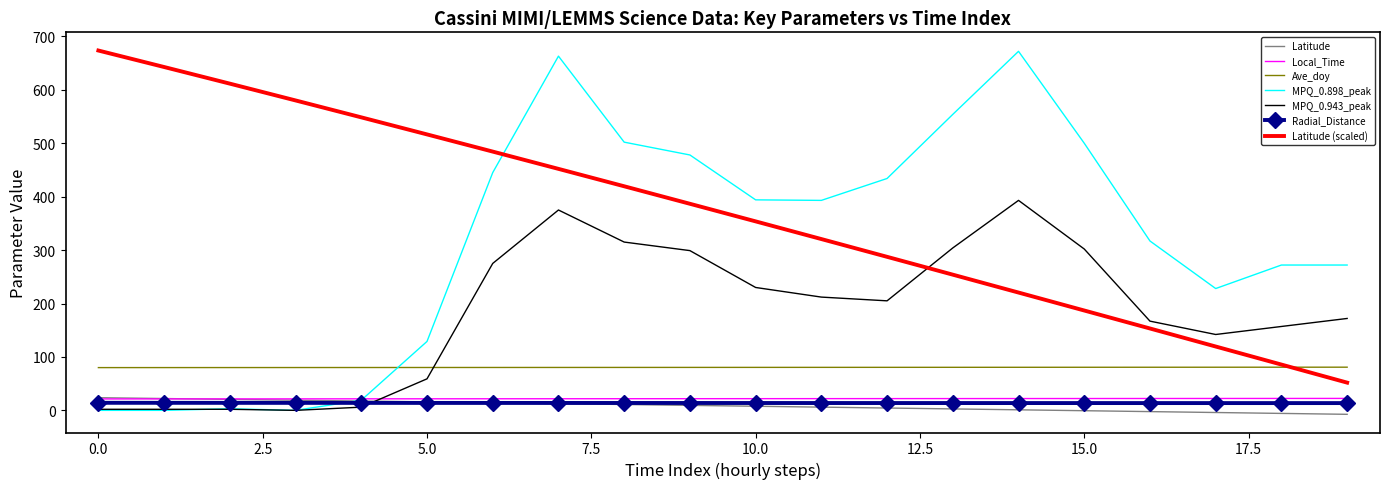

True or false: Ave_doy and MPQ_0.943_peak intersect in this chart.

True